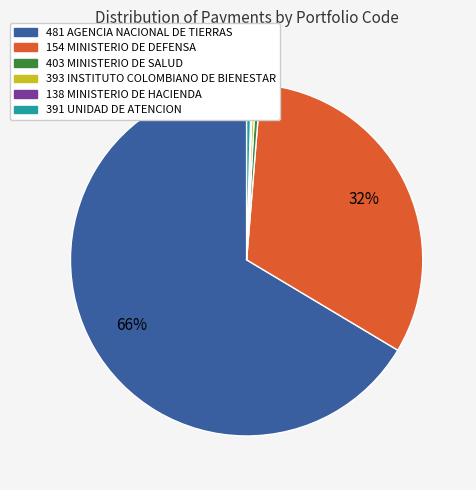

Does any single category account for the majority?

Yes